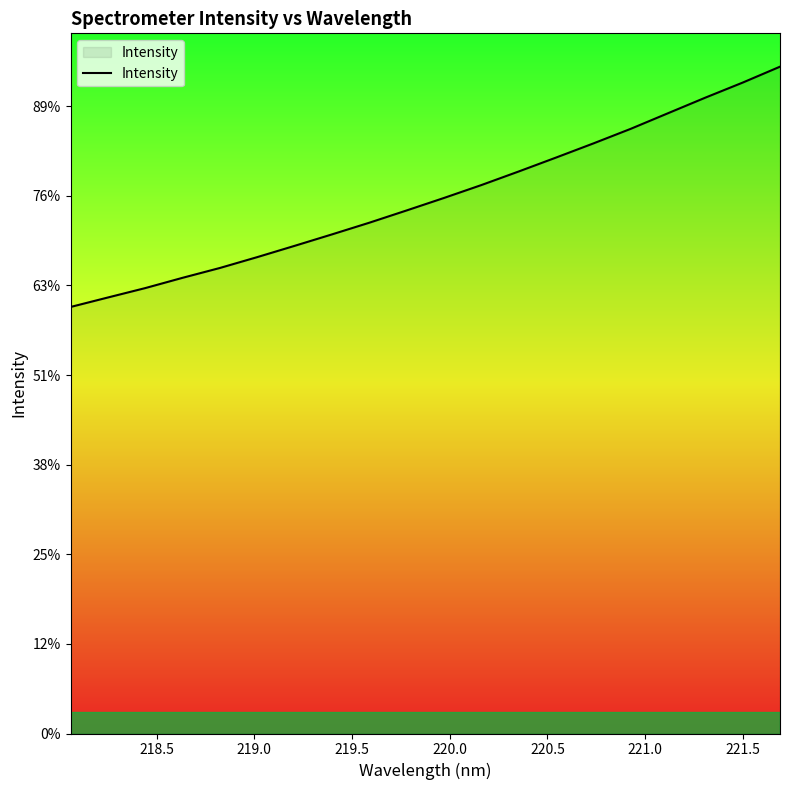

What is the difference between the second highest and minimum values?

1252.0